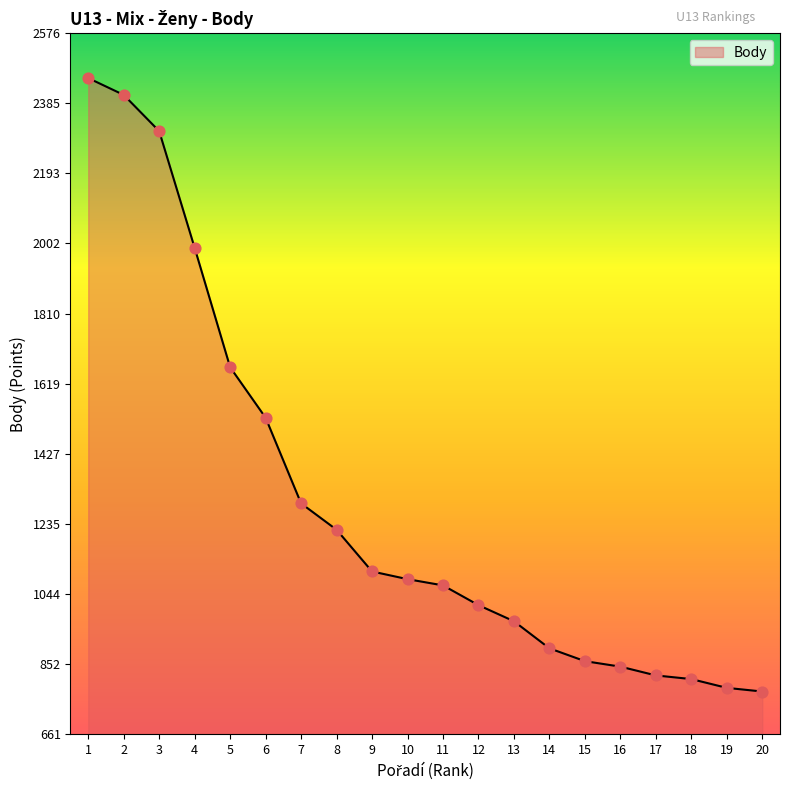

Between 7 and 13, which is larger?

7